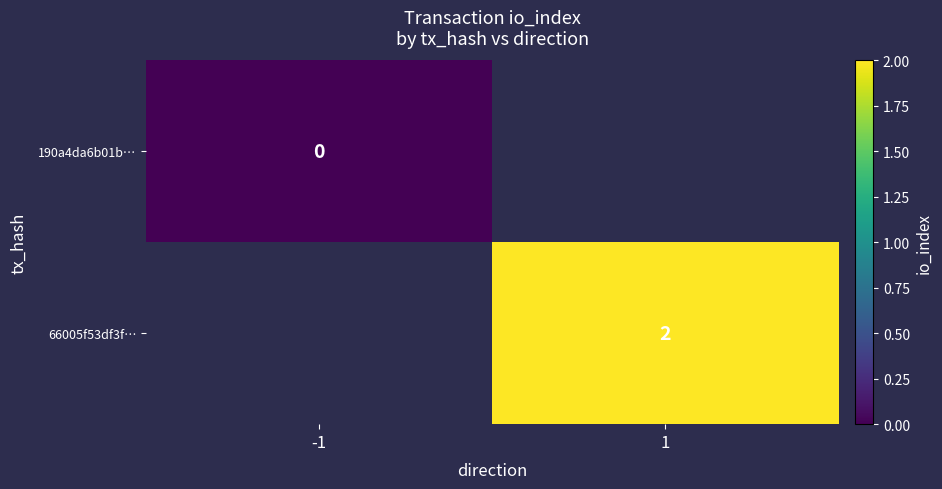

The value of 66005f53df3f… at 1 is 2.0. True or false?

True